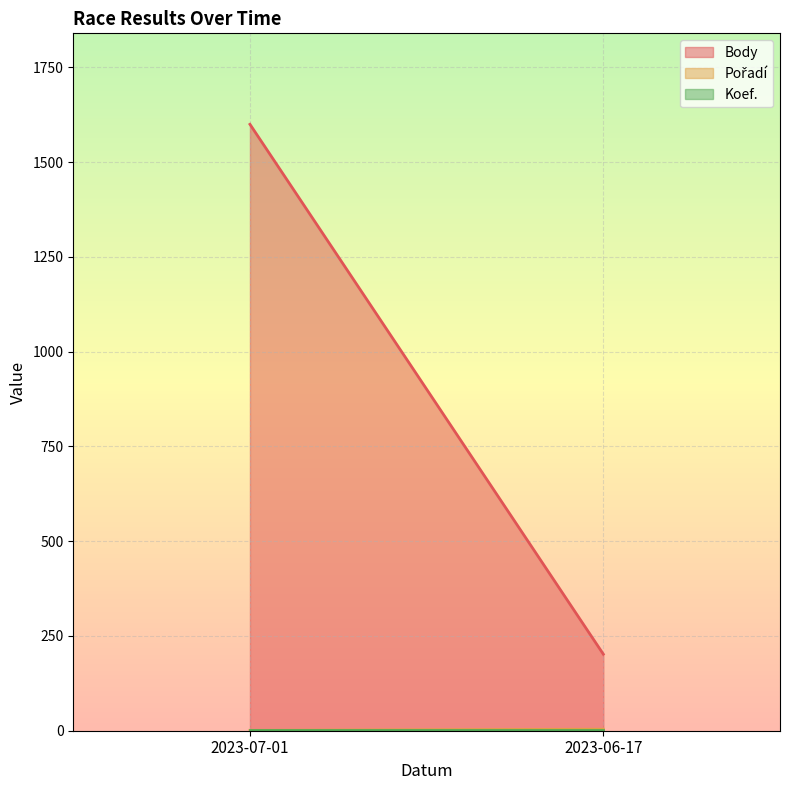

Reading left to right, list all the values displayed in this chart.

Body: 1600	202
Pořadí: 1	4
Koef.: 2	2